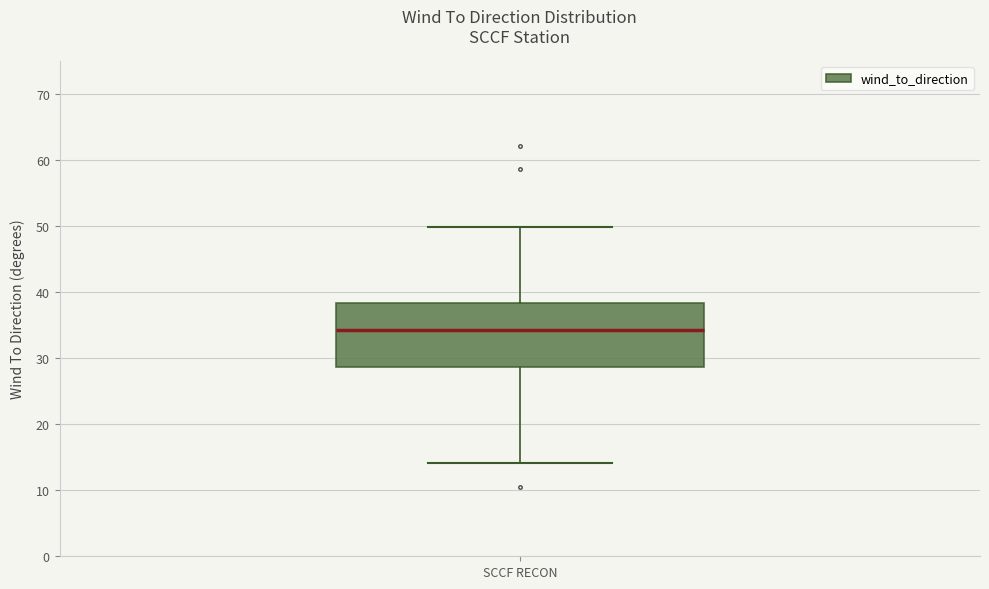

Read this box plot against the y-axis: the position of the median line, the range covered by the box, and the ends of both whiskers. The values are not printed on the chart, so give them approximately, as read against the axis.

median 34, box 29 to 38, whiskers 14 to 50